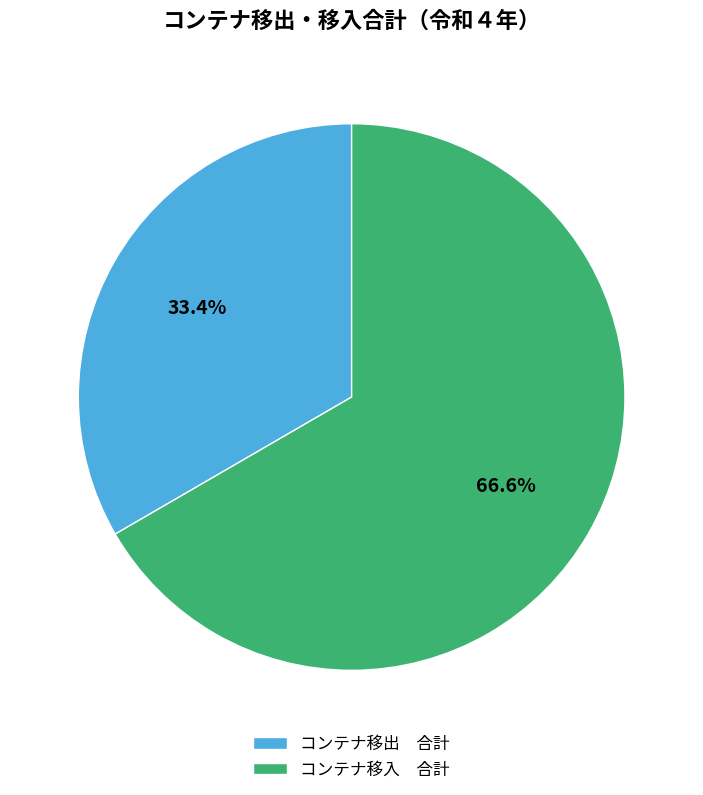

What is the ratio of the value at コンテナ移入 合計 to the value at コンテナ移出 合計?

2.0